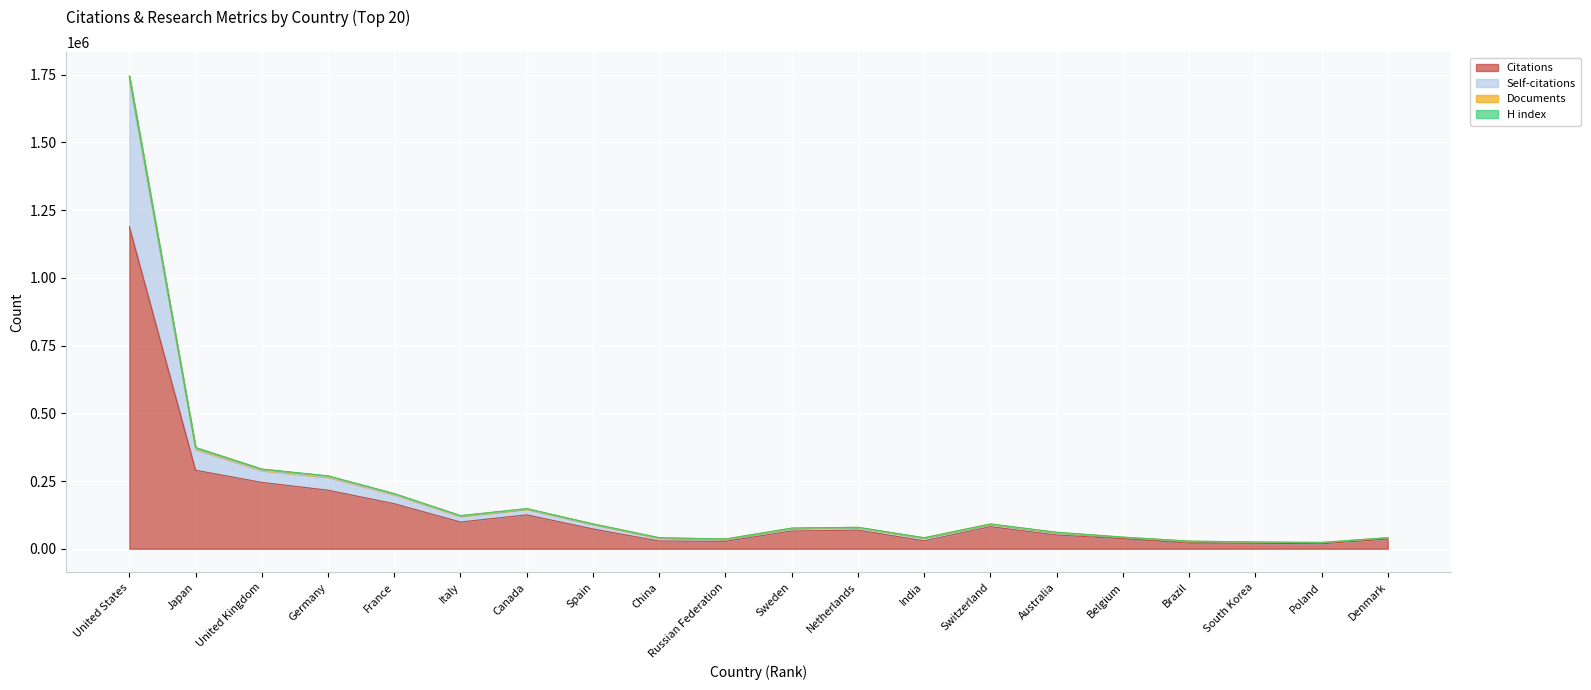

What is the difference between the second highest and second lowest values in the Documents series?

348794